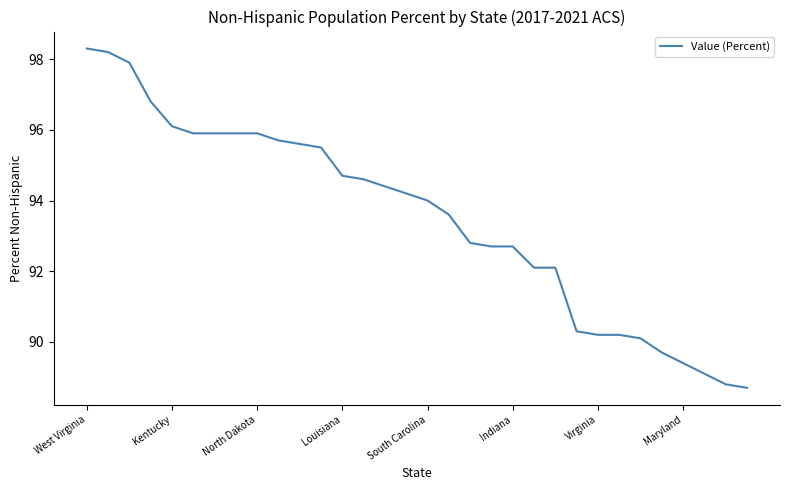

Does the chart have visible grid lines?

No